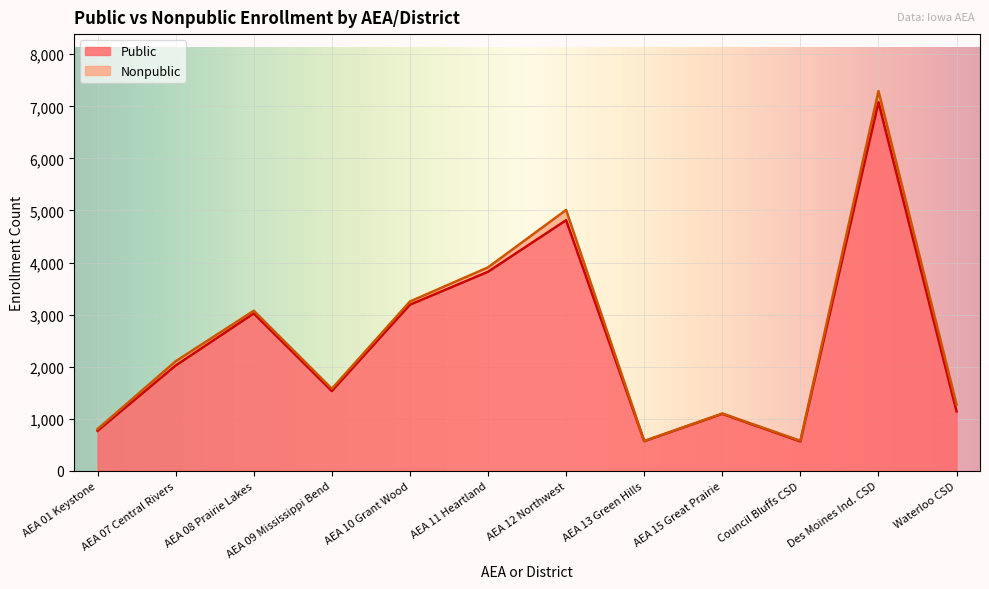

Reading left to right, what are all the values shown in this chart?

768	2022	3023	1532	3190	3823	4813	569	1094	564	7080	1142